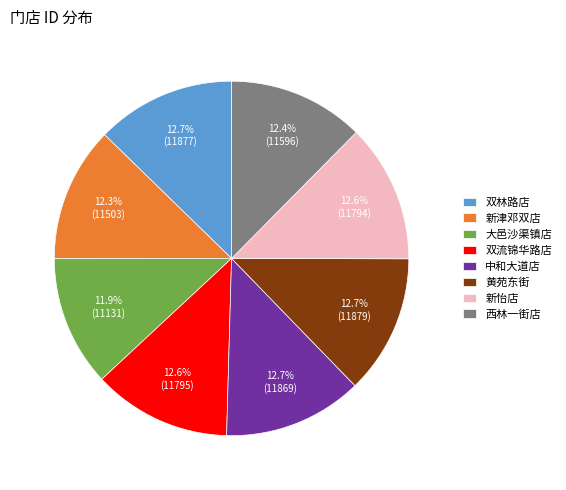

What percentage is the 双林路店 slice, to the nearest percent?

13%